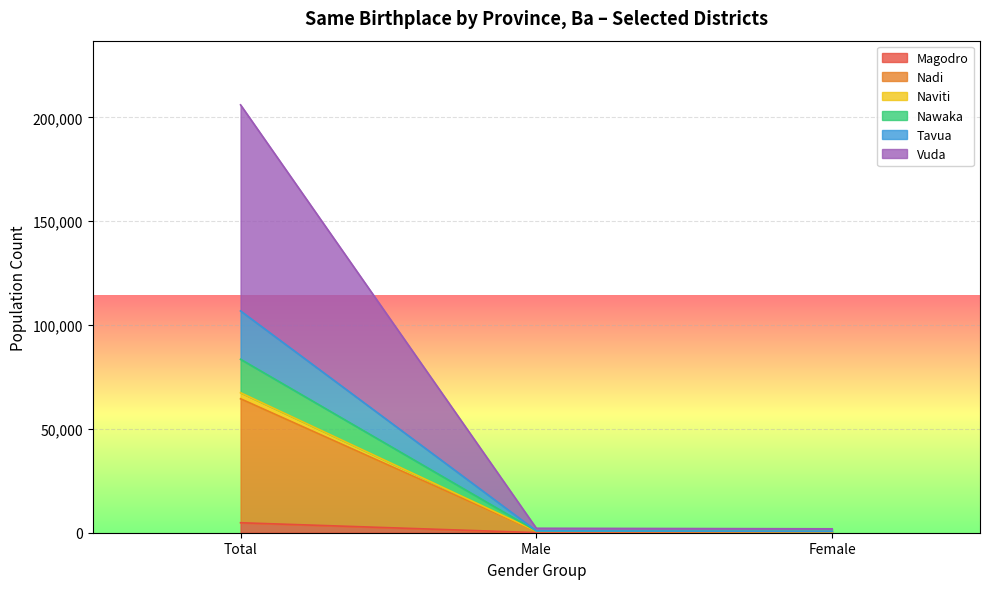

How many data points in Nadi are above 600?

1